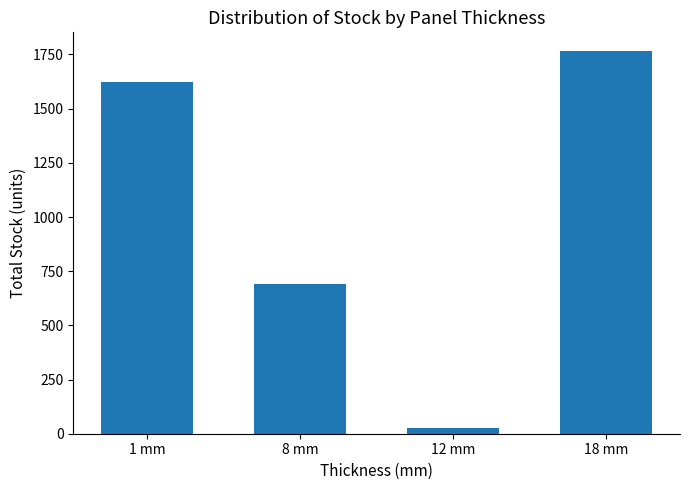

Which label corresponds to the smallest value in the chart?

12 mm